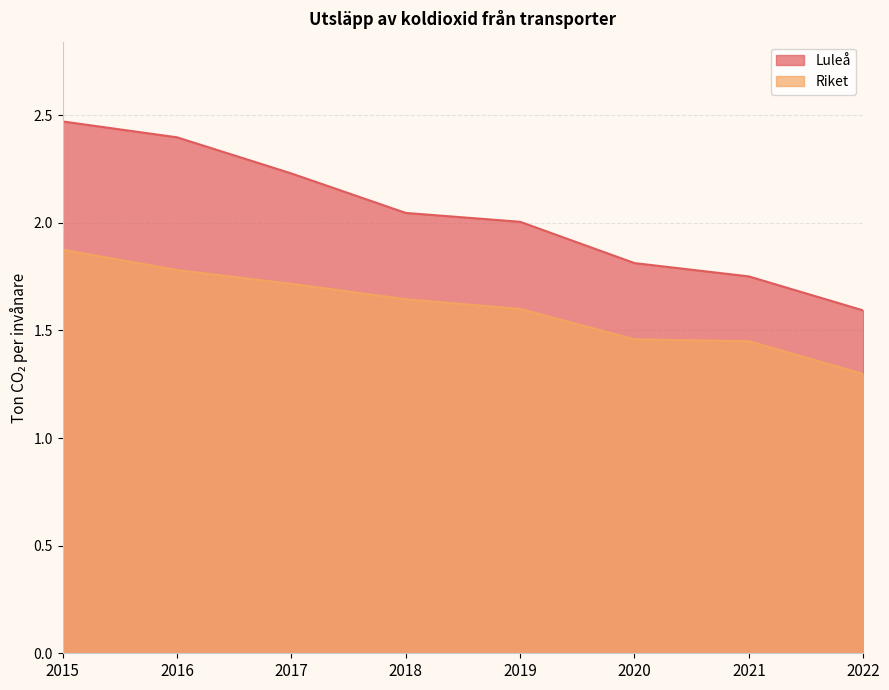

Reading left to right, transcribe all the data shown in this chart.

Luleå: 2015=2.5	2016=2.4	2017=2.2	2018=2.0	2019=2.0	2020=1.8	2021=1.8	2022=1.6
Riket: 2015=1.9	2016=1.8	2017=1.7	2018=1.6	2019=1.6	2020=1.5	2021=1.4	2022=1.3